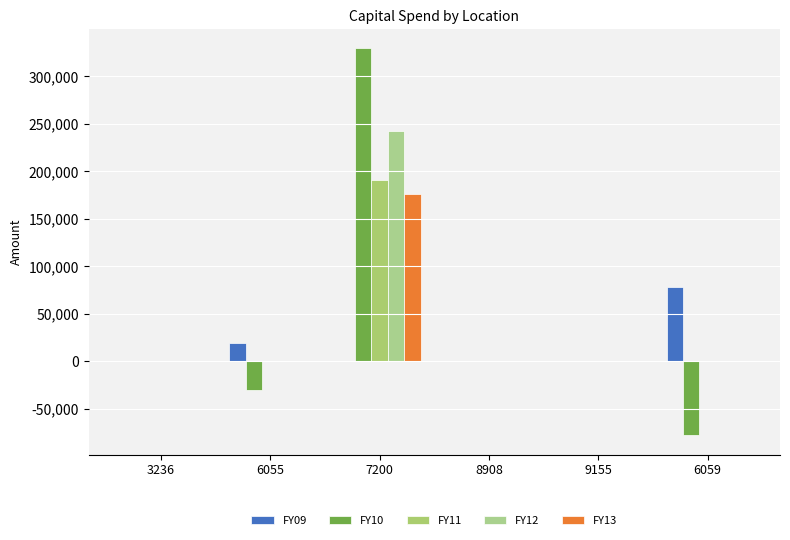

What position from the right is 7200?

4